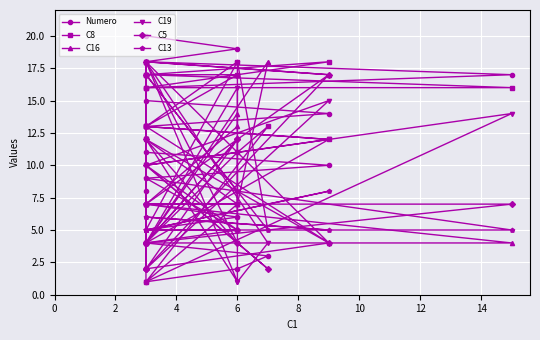

How many lines are shown in the chart?

6